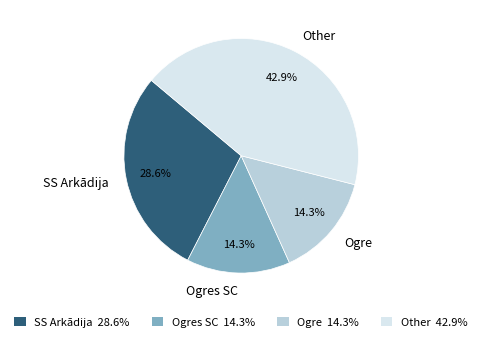

Count the number of slices in the pie.

4